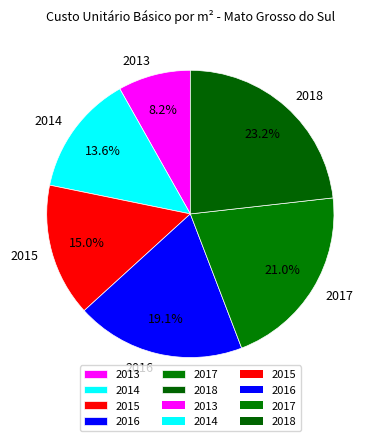

What is the ratio of the value at 2017 to the value at 2013?

2.6